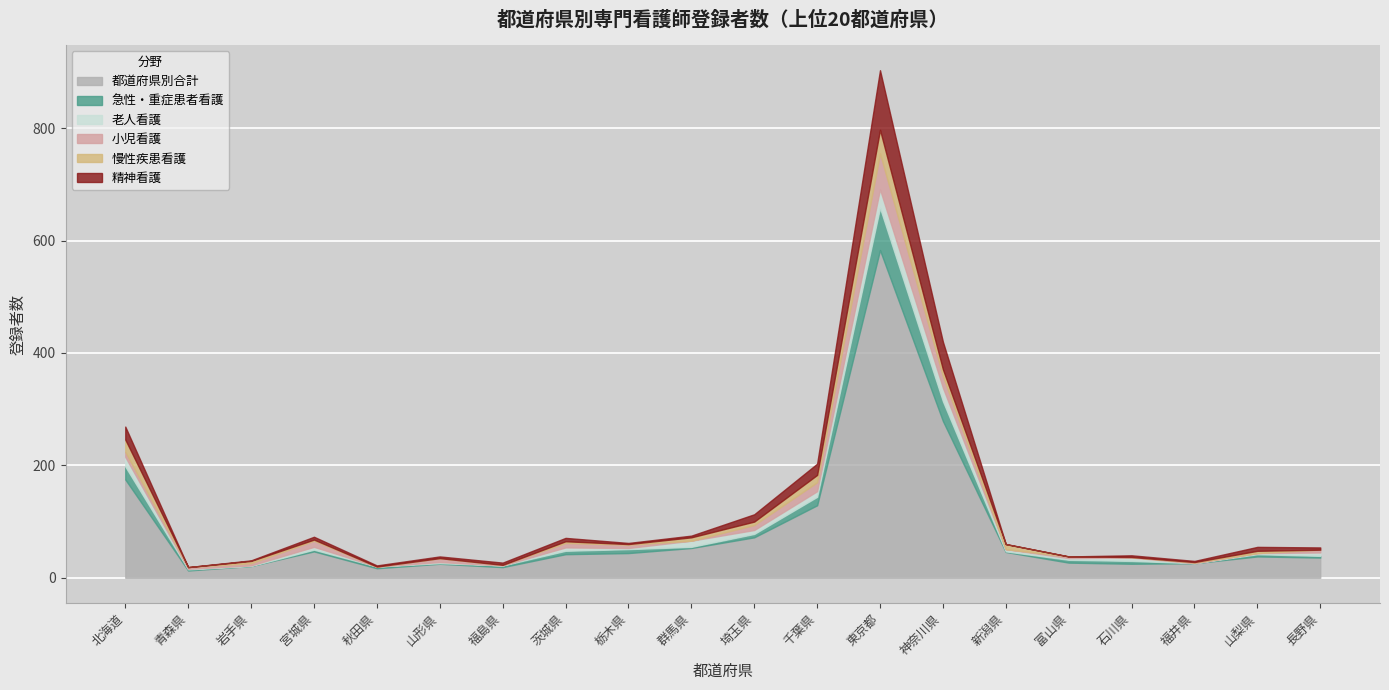

What is the label of the 11th point from the right?

群馬県